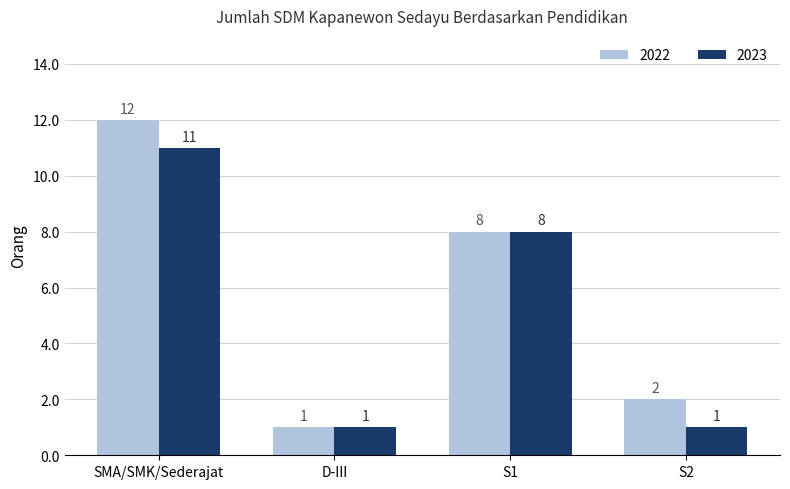

List the series in order of their peak value, lowest first.

2023, 2022